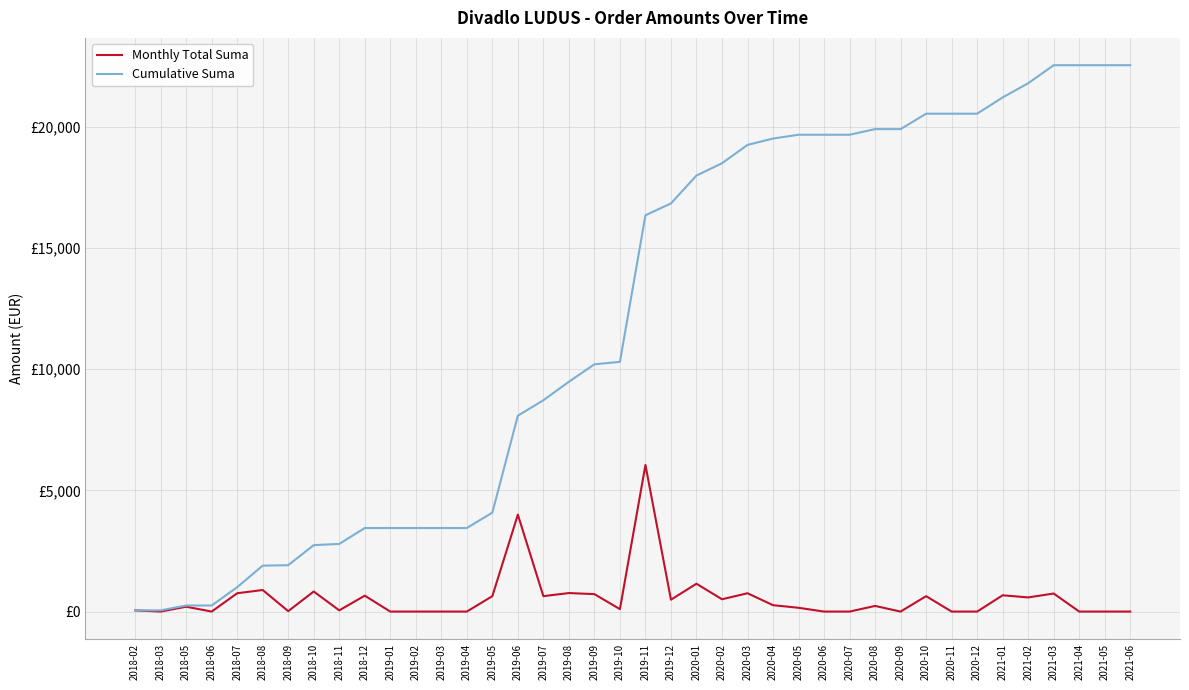

What are all the series names shown in the legend?

Monthly Total Suma, Cumulative Suma